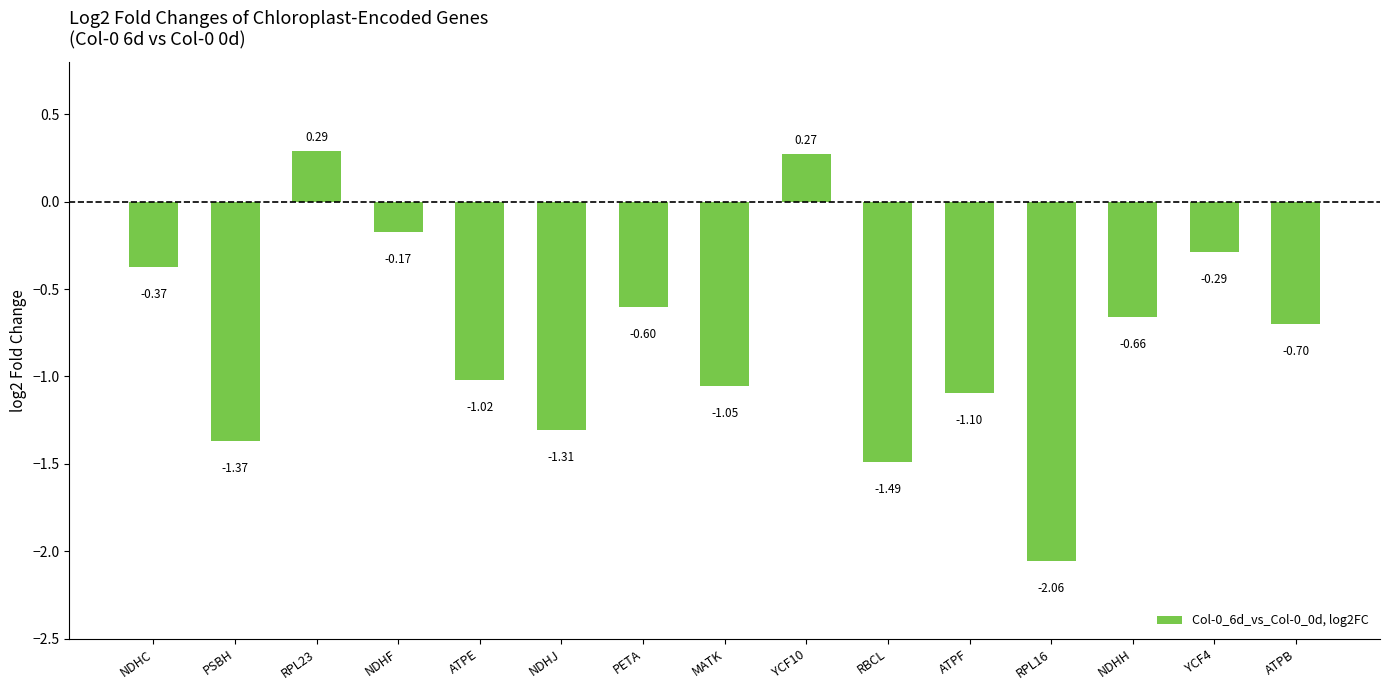

True or false: the data shows -0.3 at NDHH.

False